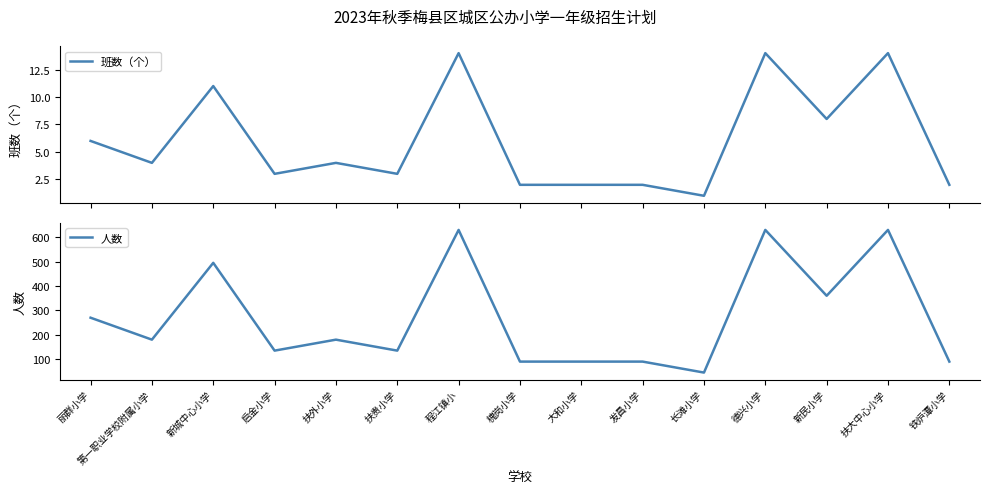

True or false: 人数 and 班数（个） intersect in this chart.

False